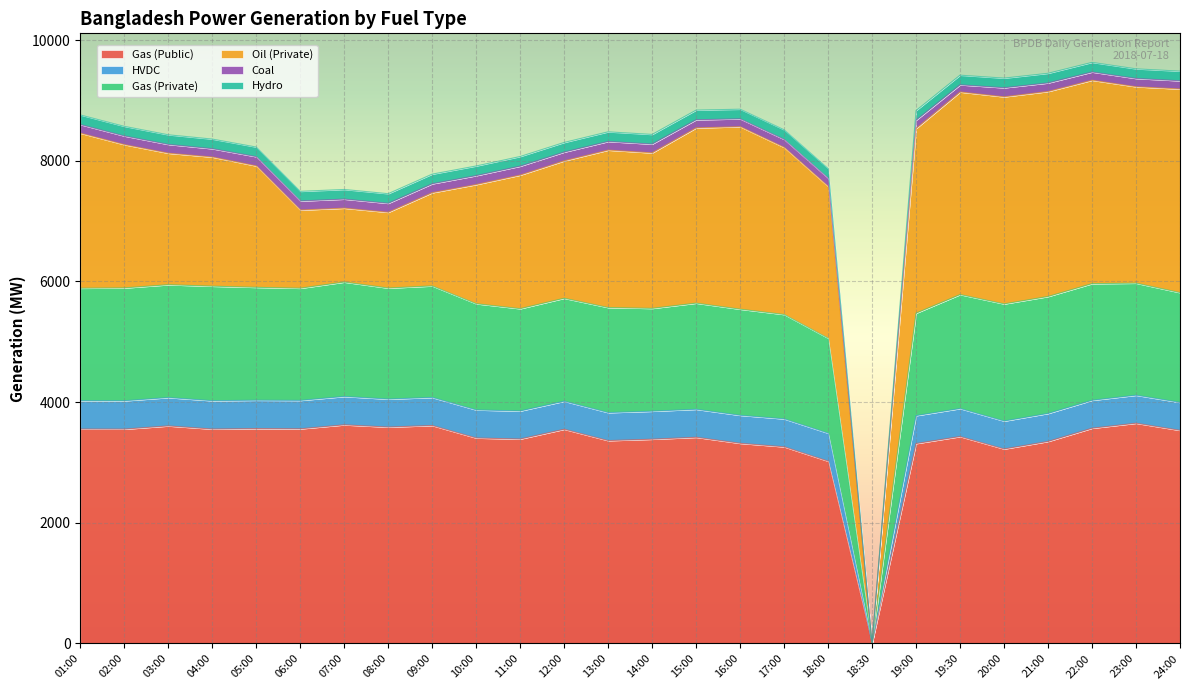

What is the label of the 19th point from the left?

18:30